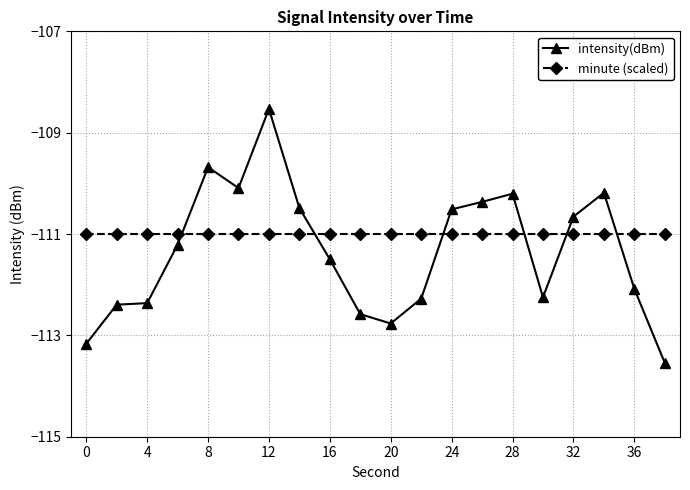

True or false: intensity(dBm) has more than 2 points higher than both neighbors.

True